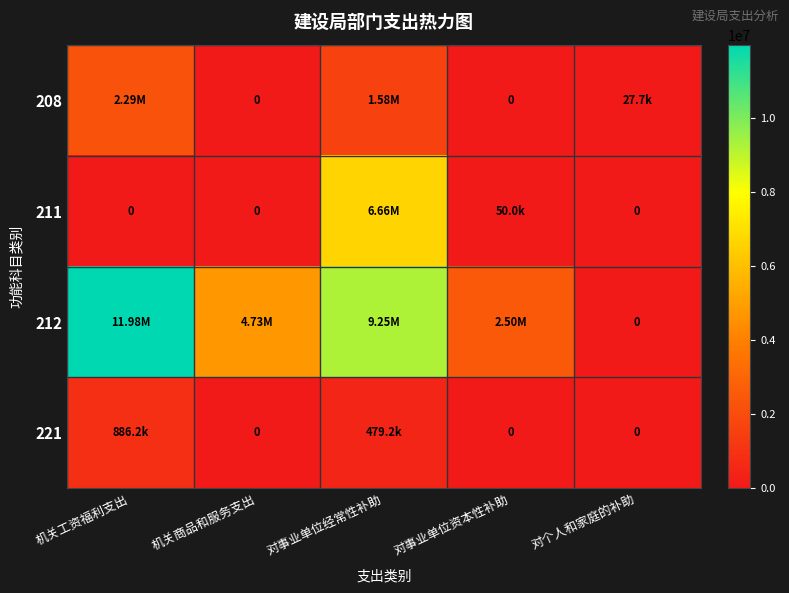

What is the spread (max minus min) of values at 对个人和家庭的补助?

27660.0